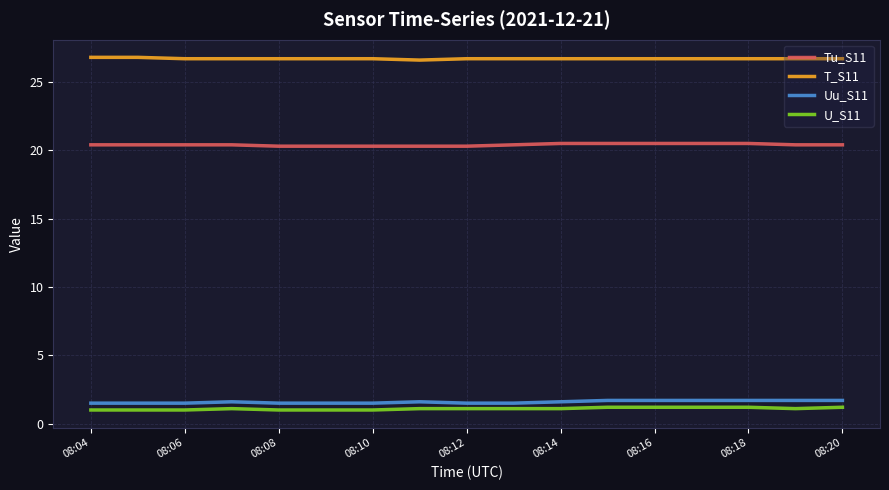

Which series has the largest total across all categories?

T_S11